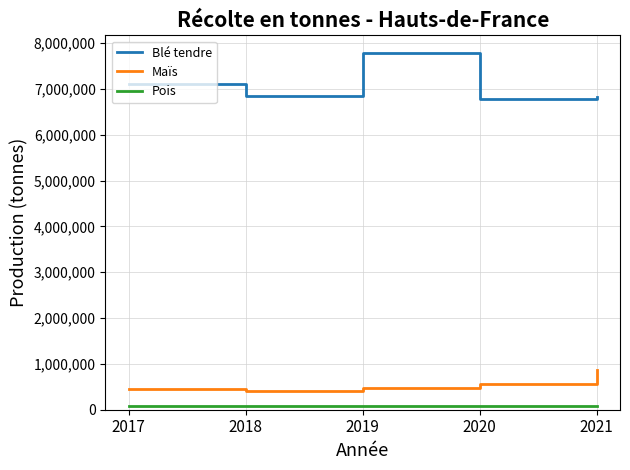

Count the number of categories in the chart.

5